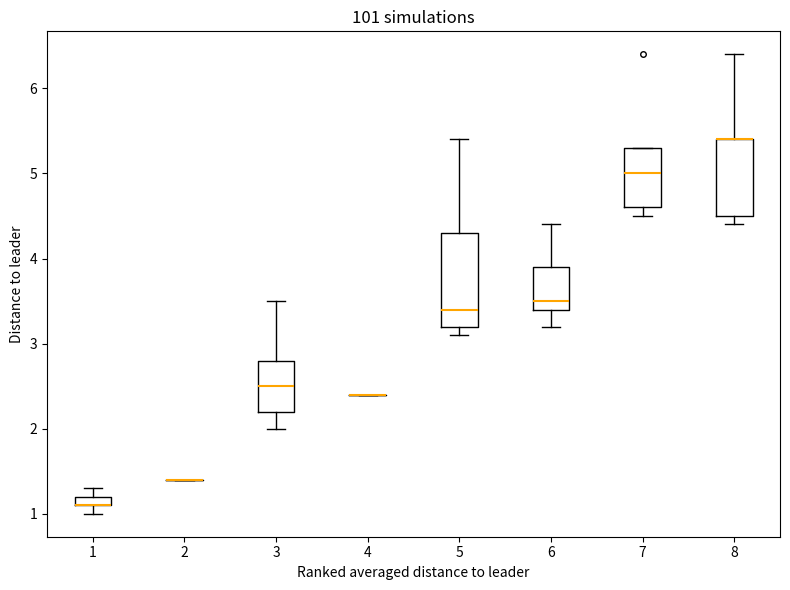

Which box is the tallest, from its lower edge to its upper edge?

5